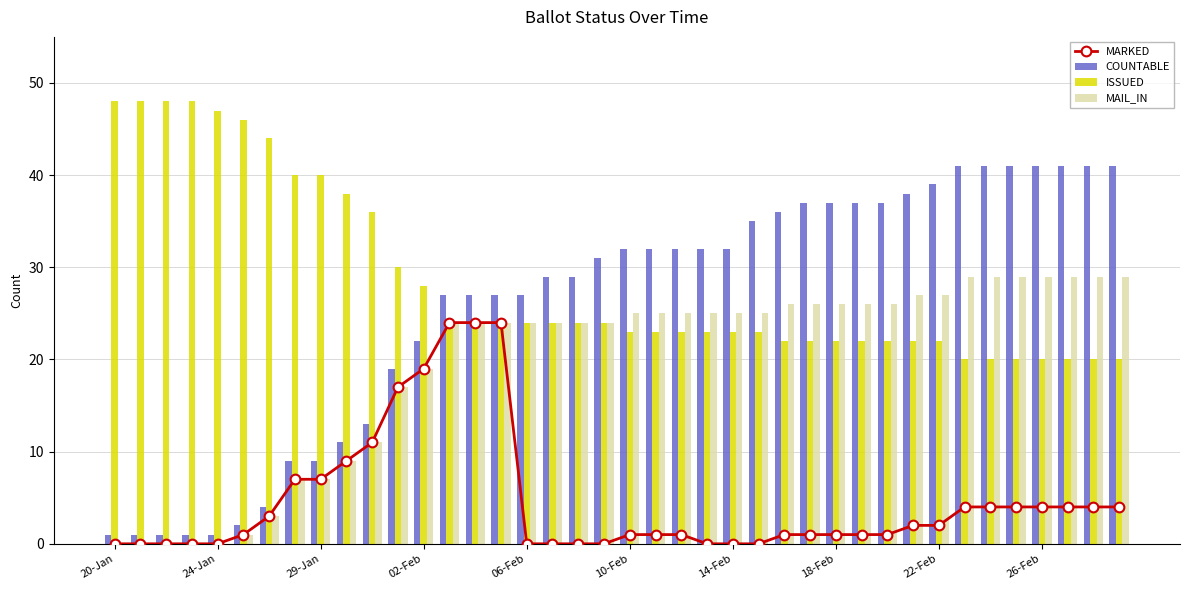

The value of COUNTABLE at 21 is 54. True or false?

False